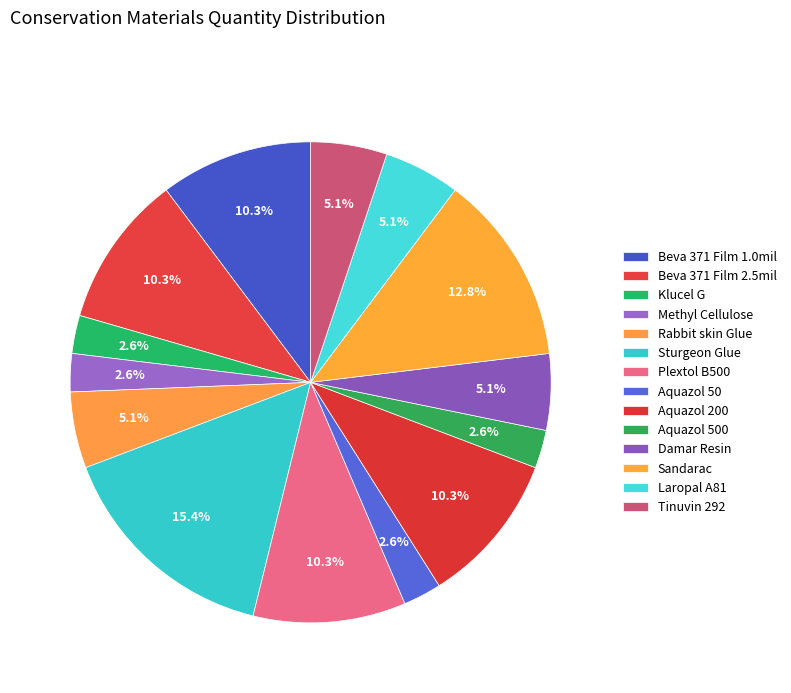

How many segments does this pie chart have?

14